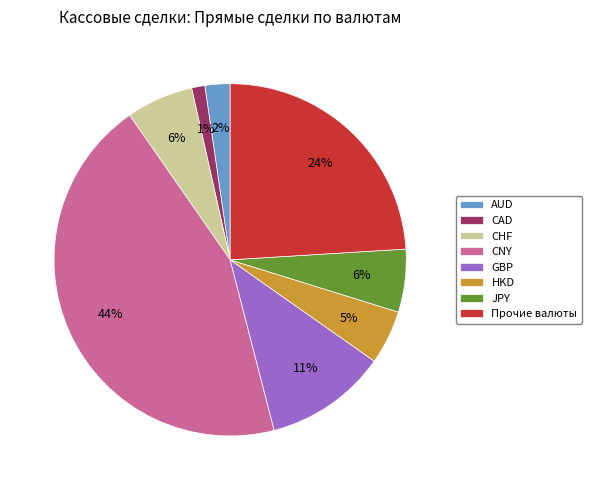

To the nearest percent, what is the difference between the largest and smallest slice percentages?

43%